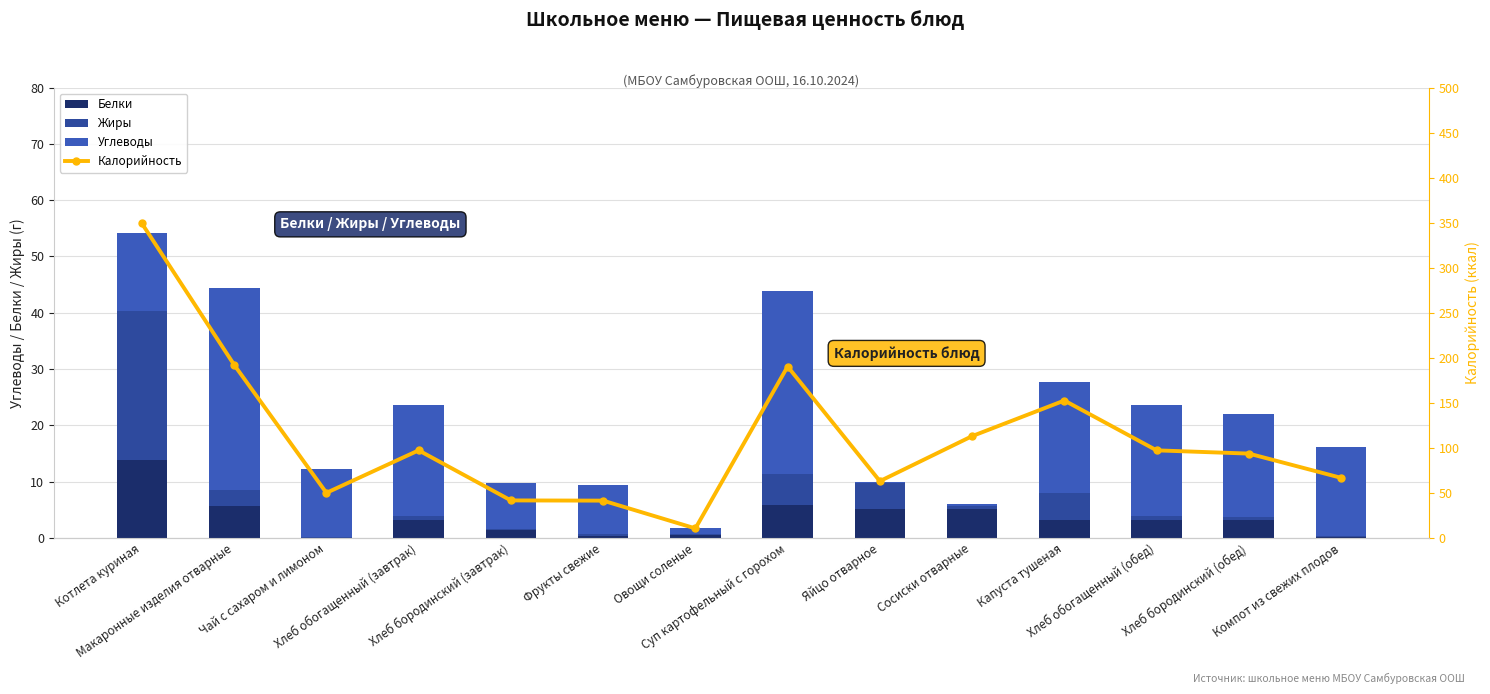

What value does the Калорийность series have at Компот из свежих плодов?

66.7